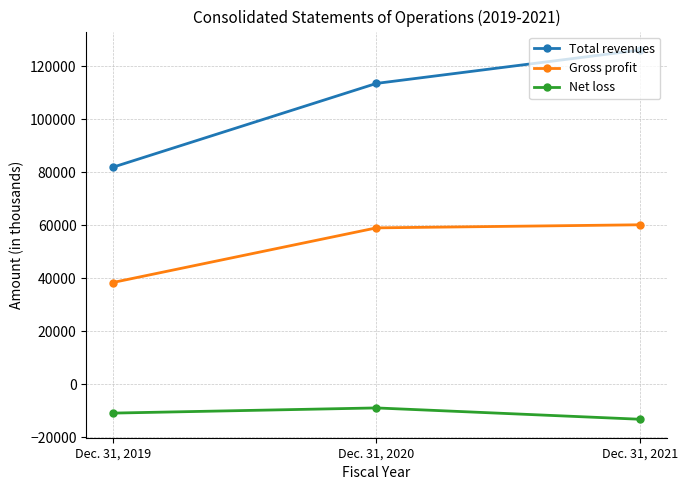

What is the smallest value displayed?

-13288